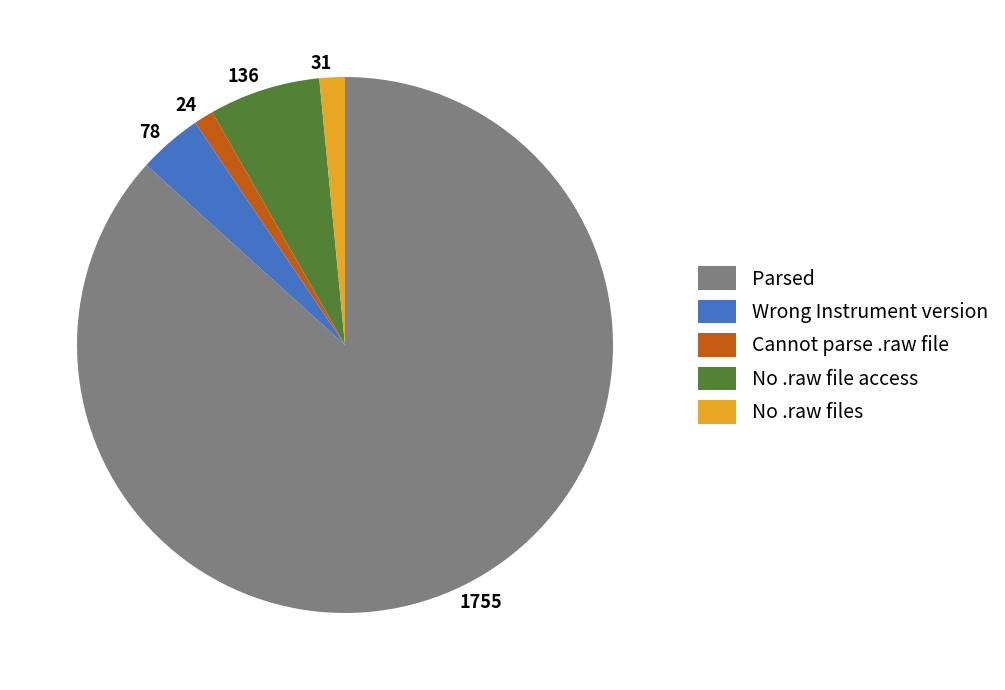

Do 31 and 24 together represent more than half of the pie?

No